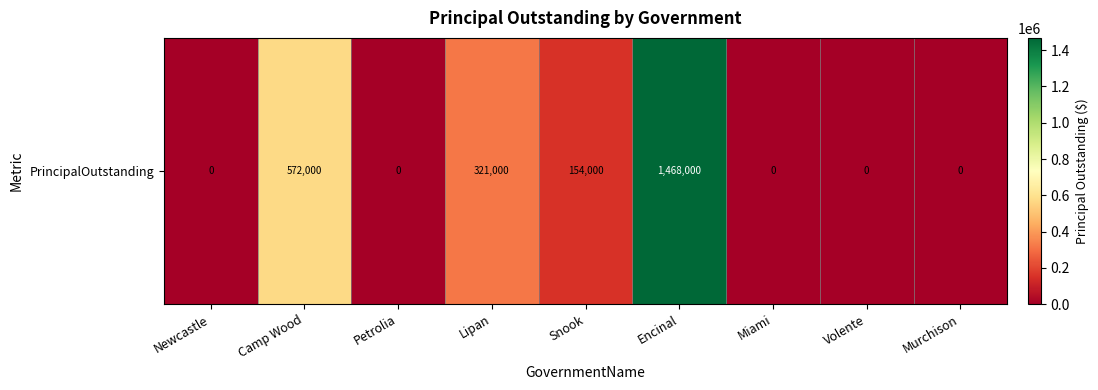

Reading left to right, extract all data points from this chart.

0	572000	0	321000	154000	1468000	0	0	0